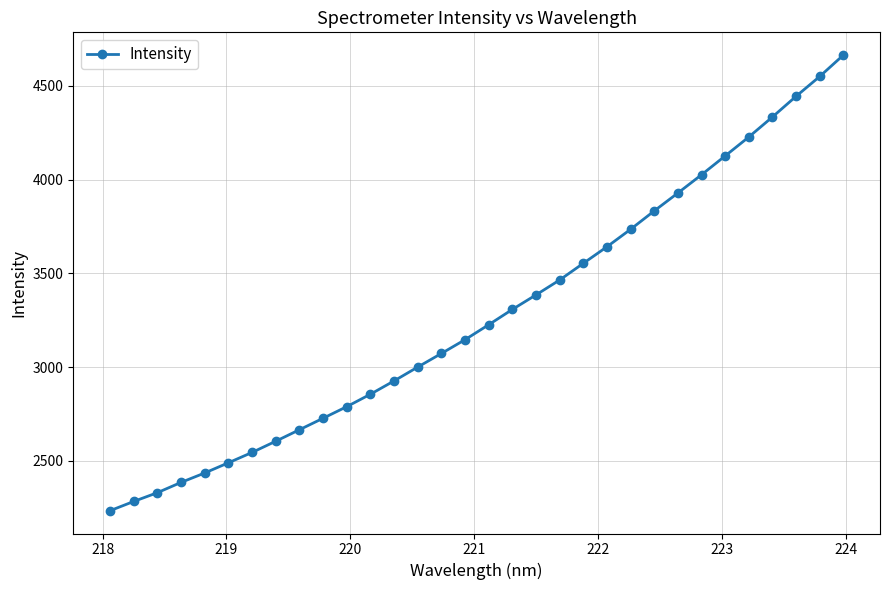

What is the smallest value displayed?

2233.9